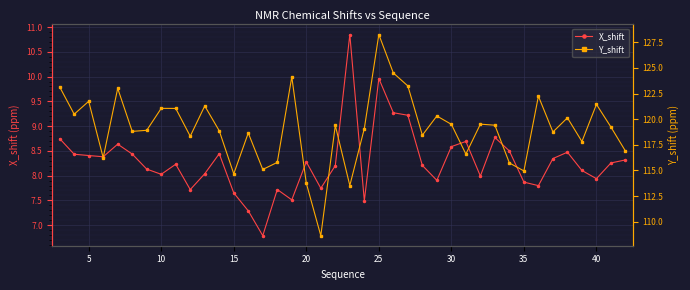

True or false: X_shift has more than 2 points higher than both neighbors.

True